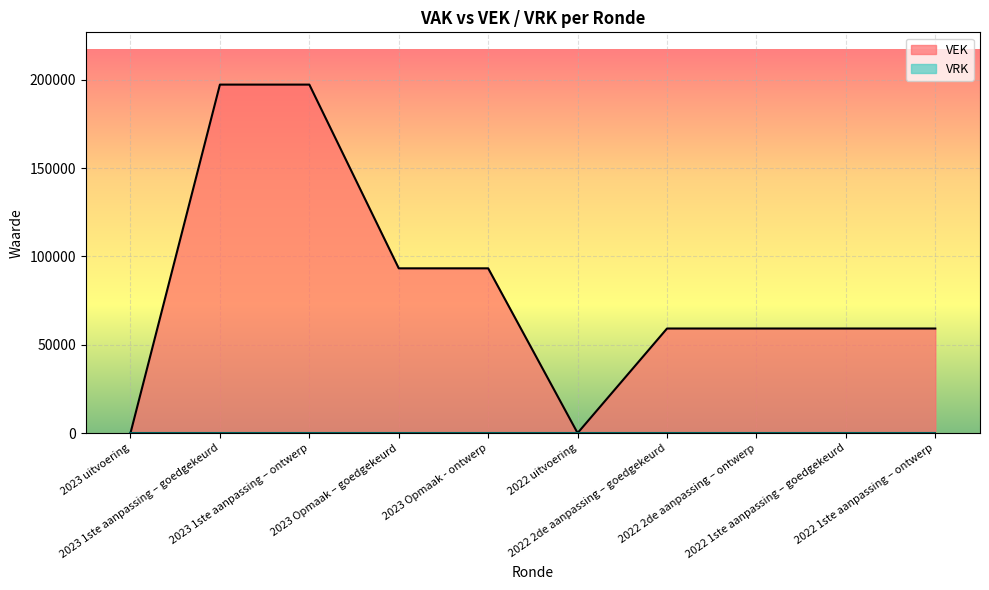

Reading left to right, extract all data points from this chart.

2023 uitvoering=0	2023 1ste aanpassing – goedgekeurd=197282	2023 1ste aanpassing – ontwerp=197282	2023 Opmaak – goedgekeurd=93260	2023 Opmaak - ontwerp=93260	2022 uitvoering=0	2022 2de aanpassing – goedgekeurd=59190	2022 2de aanpassing – ontwerp=59190	2022 1ste aanpassing – goedgekeurd=59190	2022 1ste aanpassing – ontwerp=59190